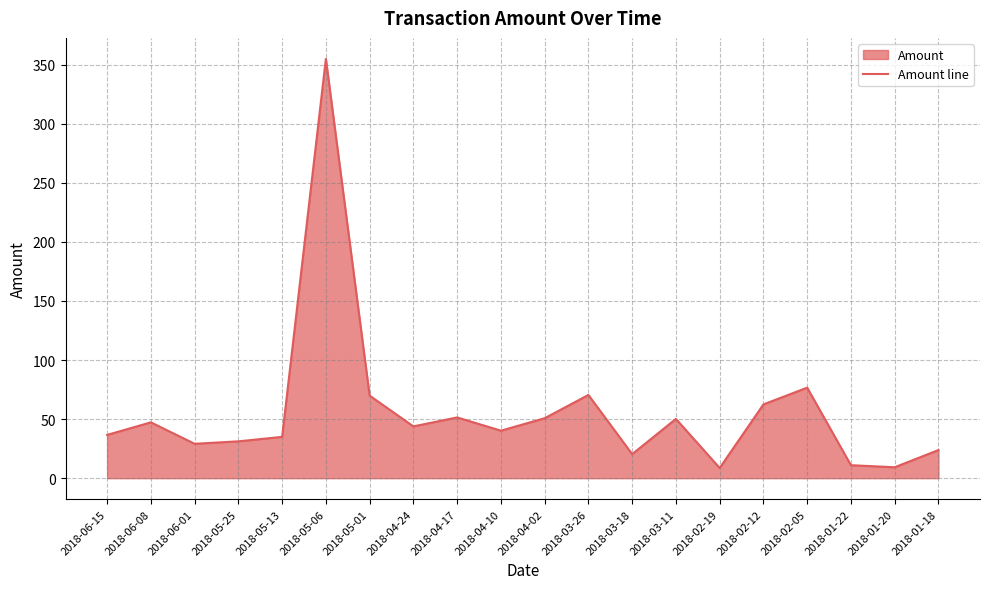

Rank the categories by value from lowest to highest.

2018-02-19, 2018-01-20, 2018-01-22, 2018-03-18, 2018-01-18, 2018-06-01, 2018-05-25, 2018-05-13, 2018-06-15, 2018-04-10, 2018-04-24, 2018-06-08, 2018-03-11, 2018-04-02, 2018-04-17, 2018-02-12, 2018-05-01, 2018-03-26, 2018-02-05, 2018-05-06